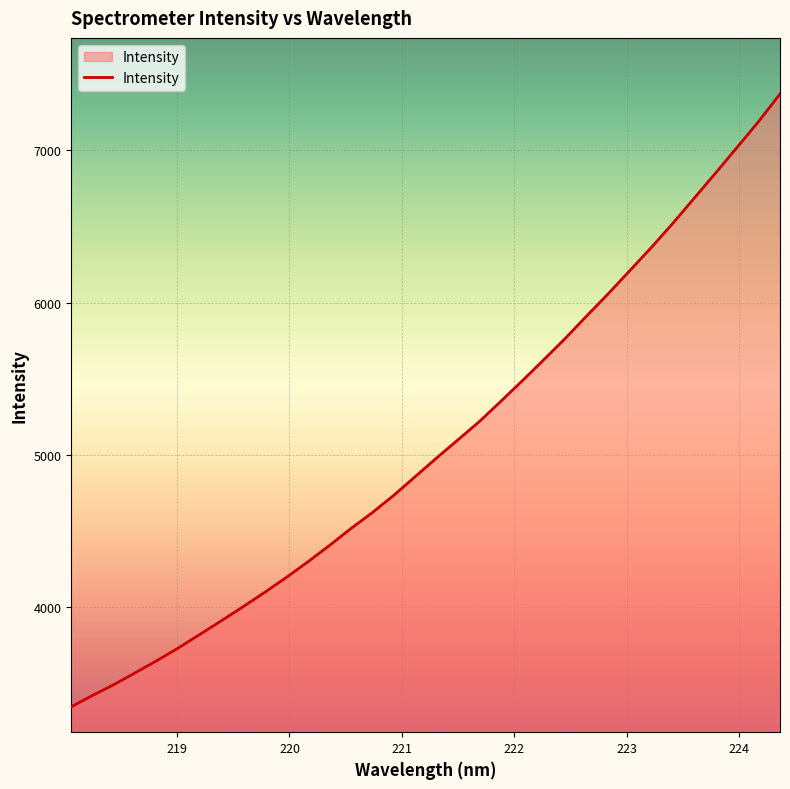

What is the difference between the maximum and minimum values?

4021.8